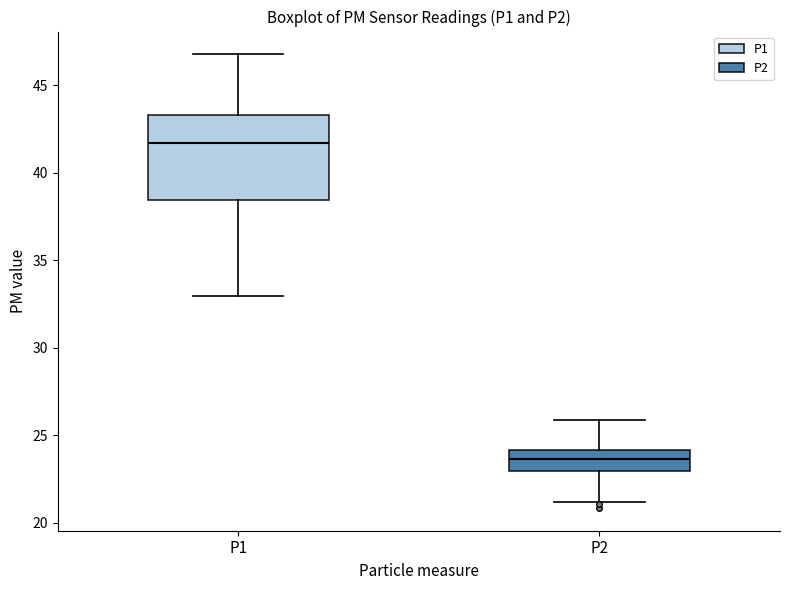

Where does the median line of the box for P2 sit on the y-axis? The values are not printed on the chart, so give them approximately, as read against the axis.

23.5